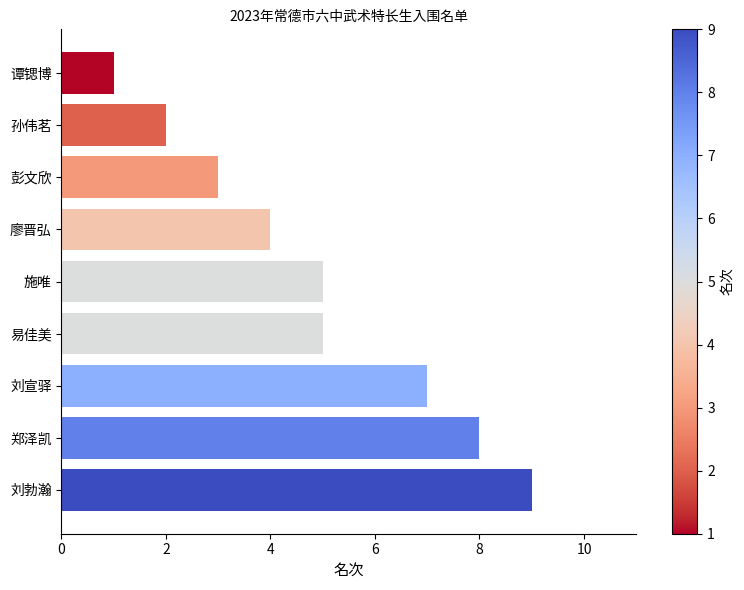

What is the maximum value shown in the chart?

9